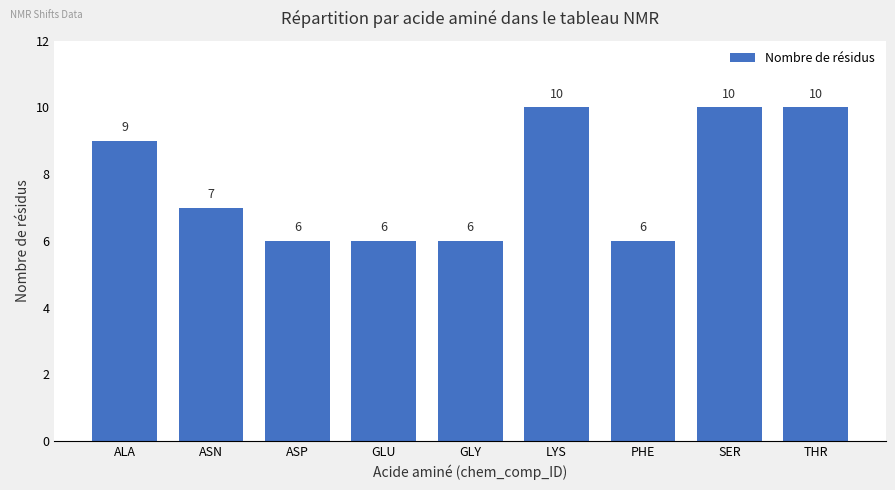

What is the label of the 3rd bar from the right?

PHE